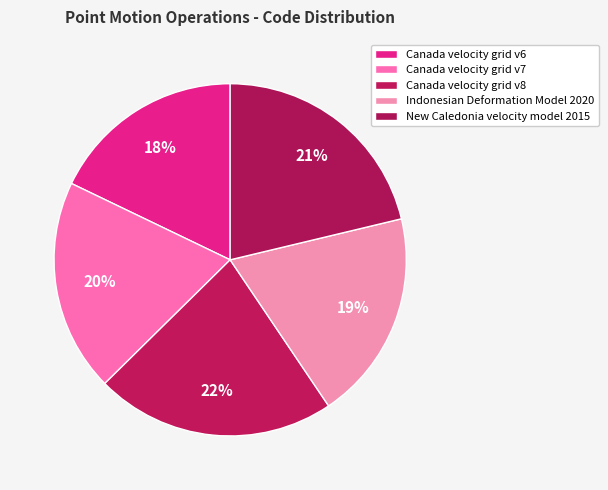

What percentage is the Indonesian Deformation Model 2020 slice, to the nearest percent?

19%